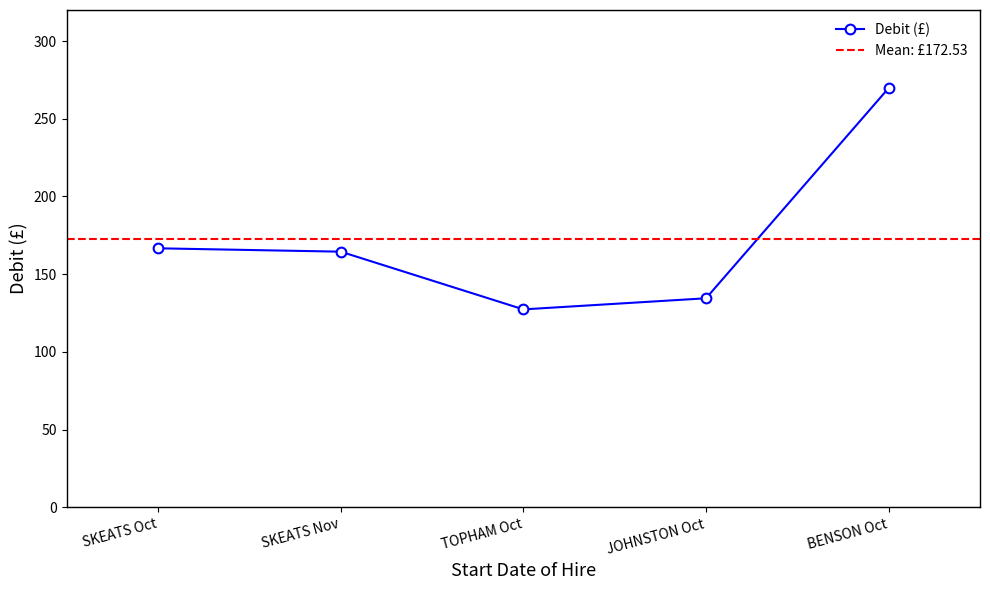

Which category has the highest value in the Debit (£) series?

BENSON Oct